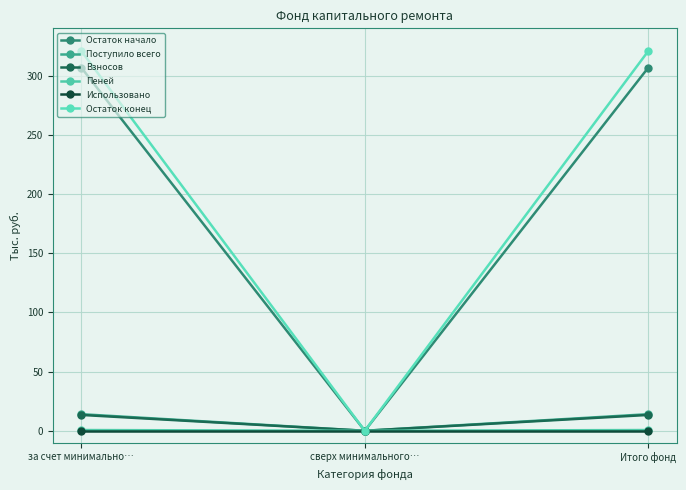

What is the average value of the Поступило всего series?

9.3